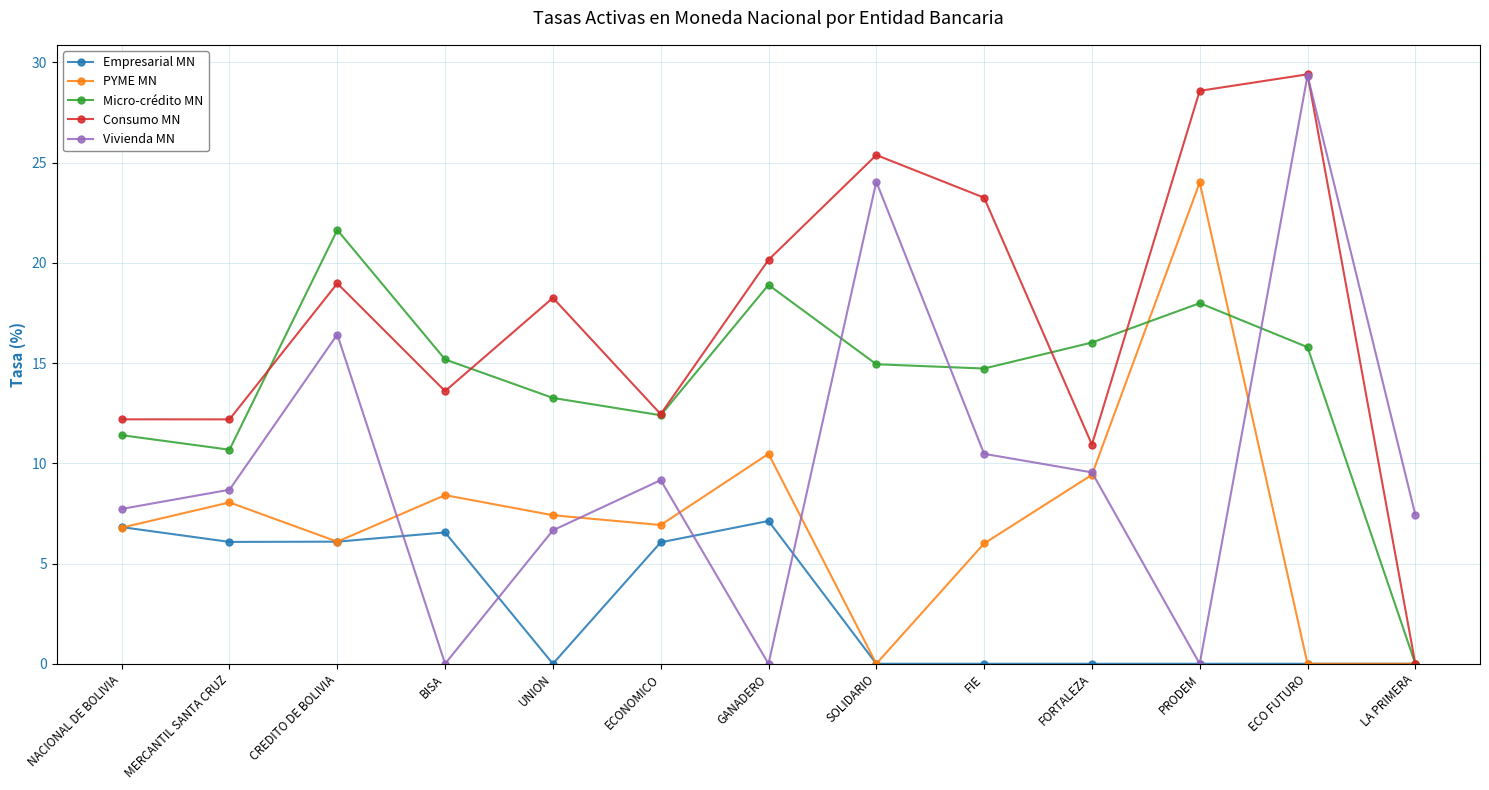

Between NACIONAL DE BOLIVIA and ECONOMICO, which series saw the biggest shift?

Vivienda MN